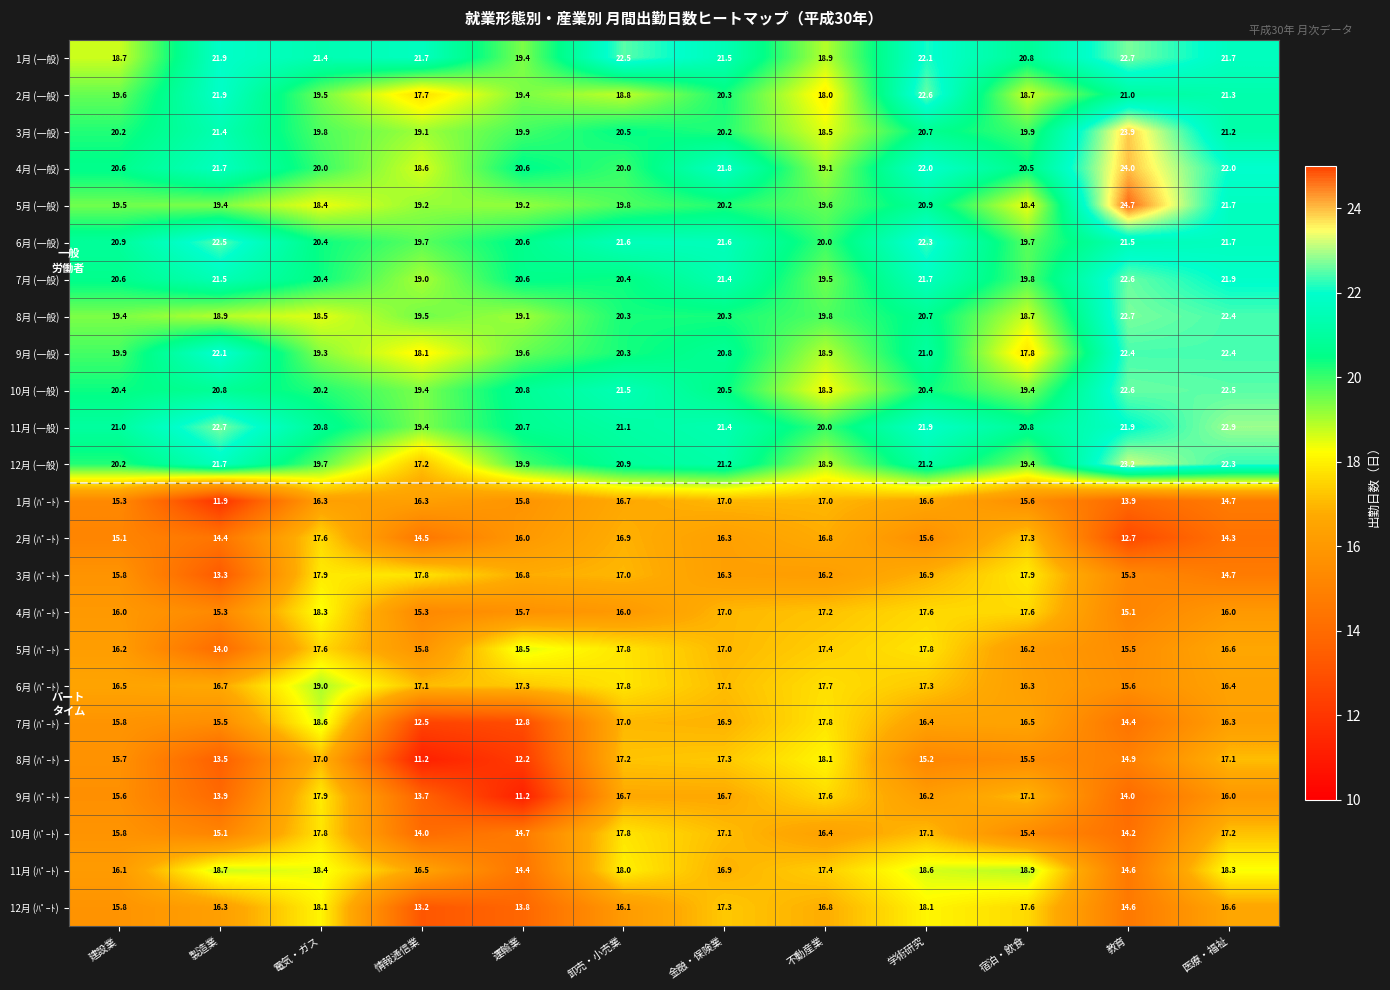

Is it true that 6月 (ﾊﾟｰﾄ) equals 4.8 at 教育?

False